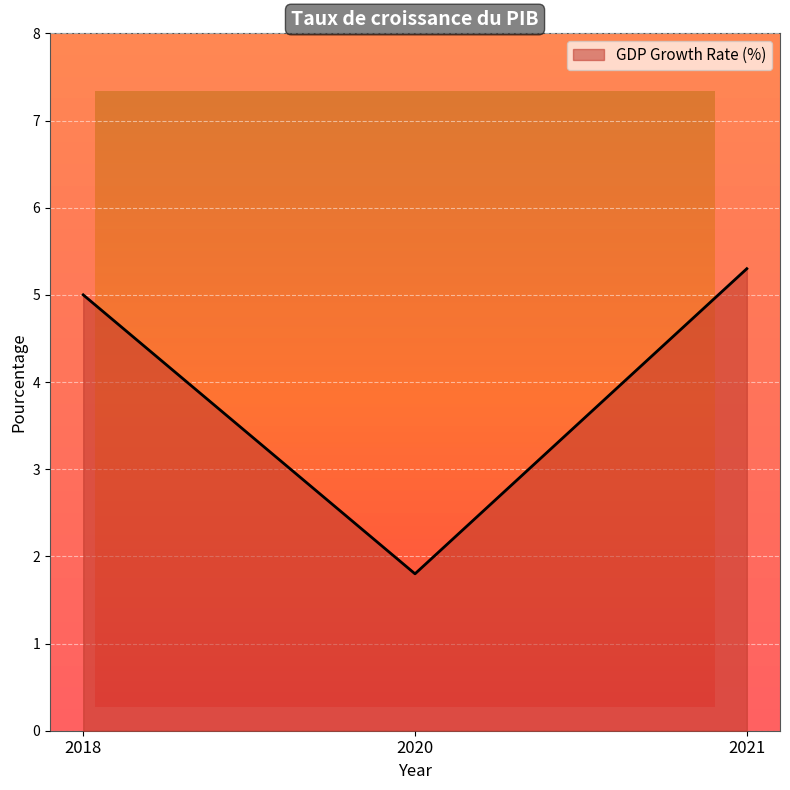

The value at 2020 is 1.8. True or false?

True